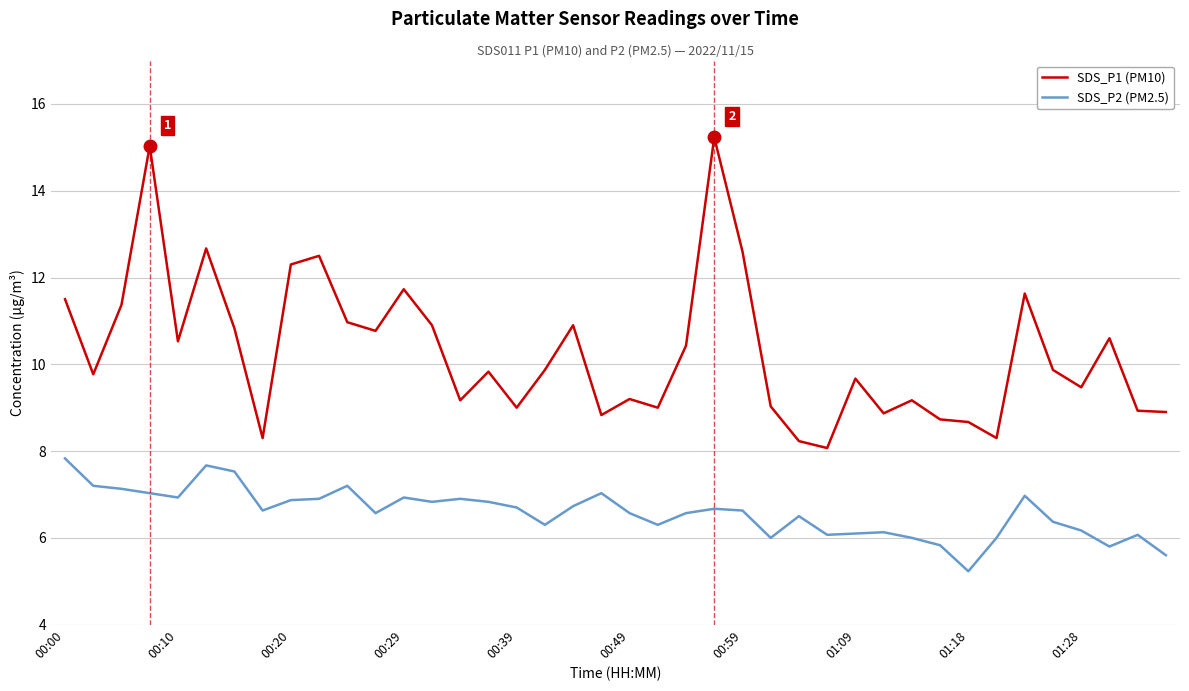

What is the minimum value shown in the chart?

5.2